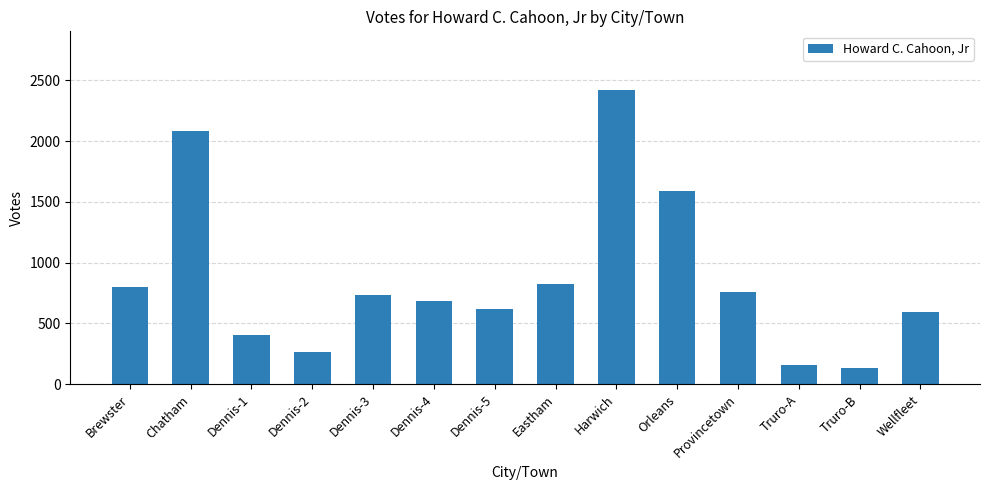

What is the average value?

862